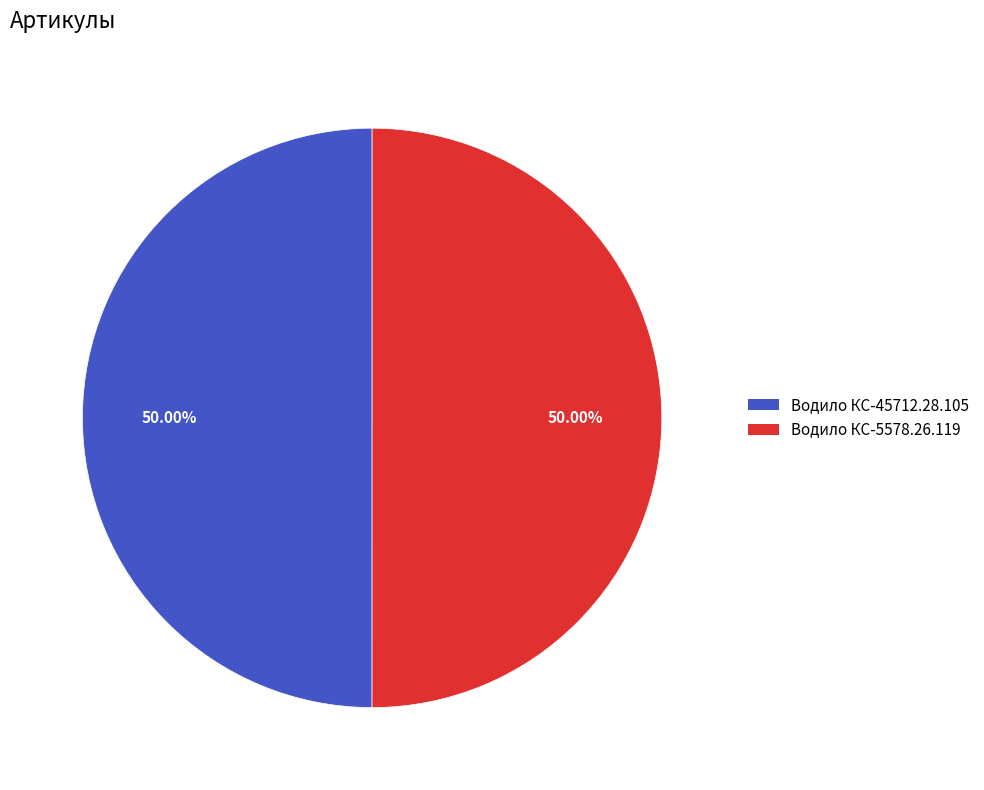

Is it true that Водило КС-45712.28.105 is 42% of the pie?

False